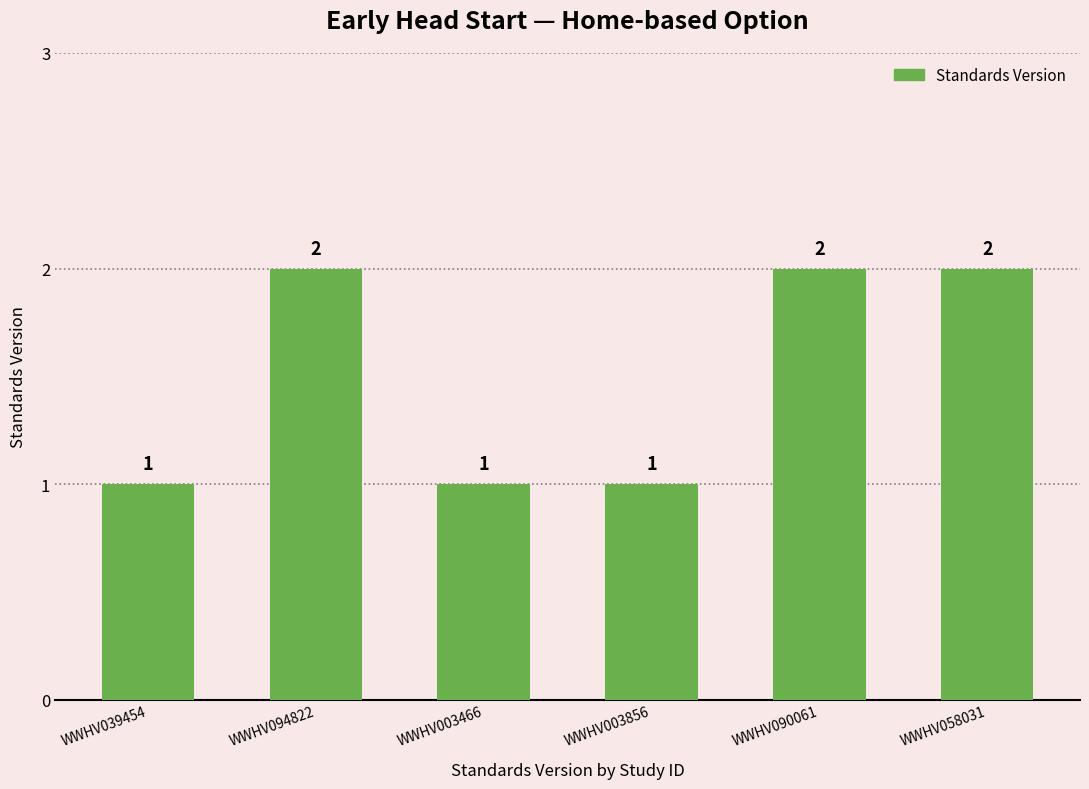

What is the change in value from WWHV039454 to WWHV094822?

+1